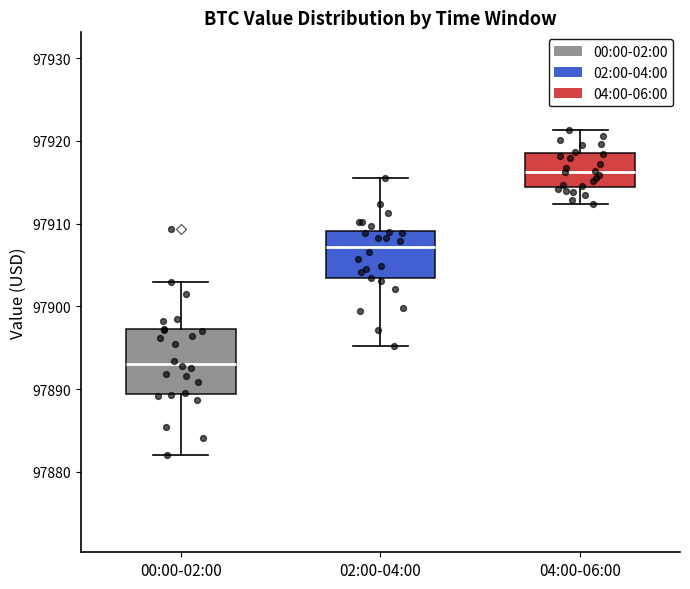

Which box is the tallest, from its lower edge to its upper edge?

00:00-02:00